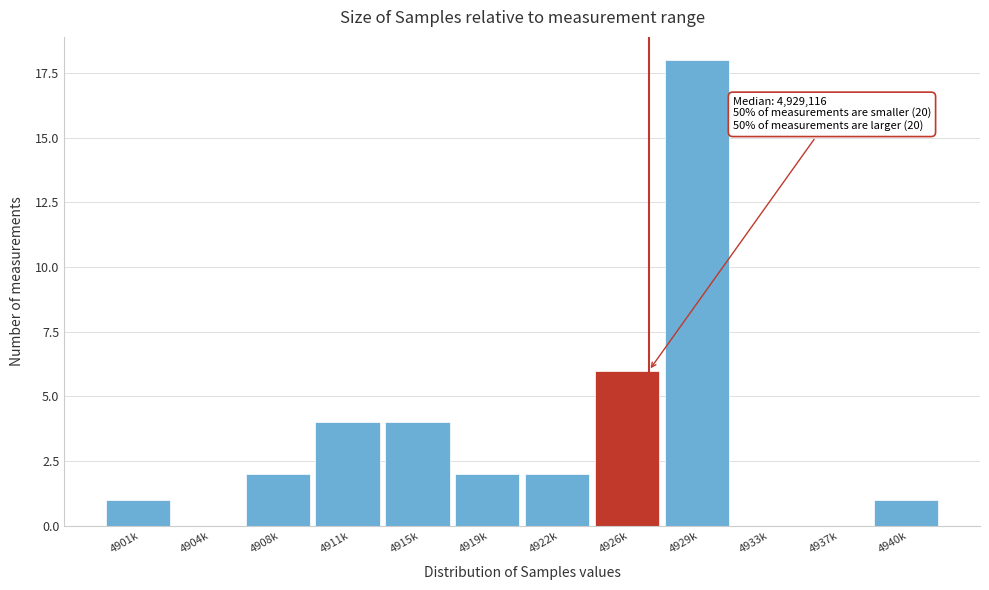

Reading right to left, what are all the values shown in this chart?

4940k=1	4937k=0	4933k=0	4929k=18	4926k=6	4922k=2	4919k=2	4915k=4	4911k=4	4908k=2	4904k=0	4901k=1